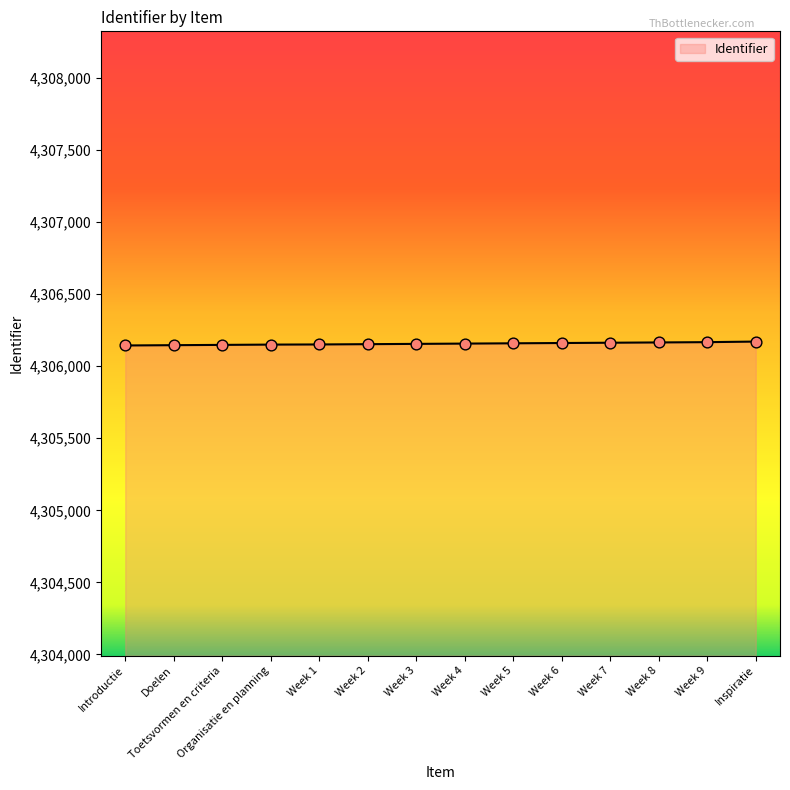

Approximately how many times larger is the value at Doelen compared to Week 3?

1.0